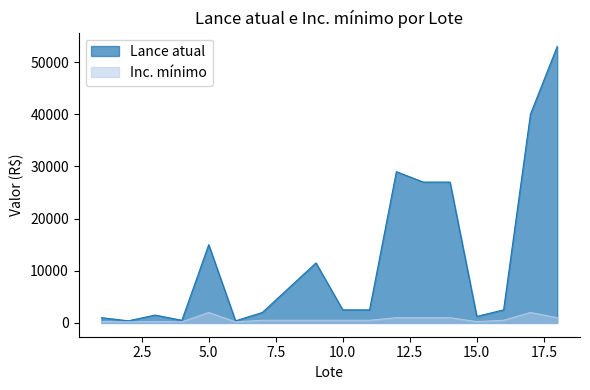

Count the number of data series in this chart.

2